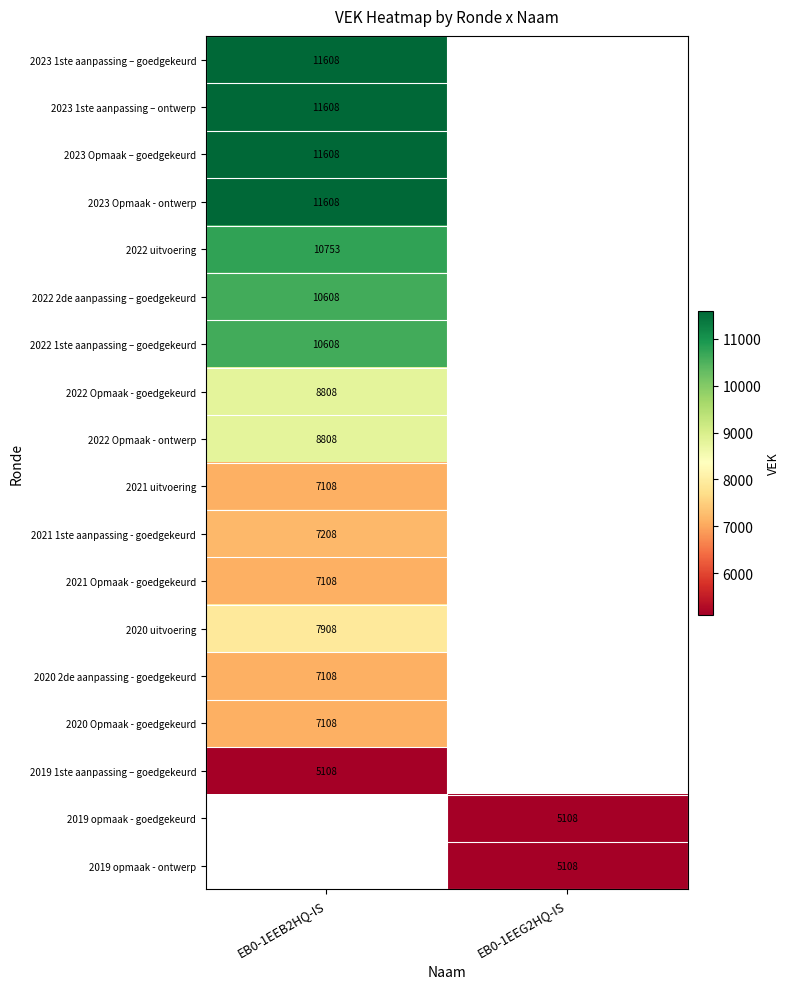

The 2021 Opmaak - goedgekeurd series shows 3045 at EB0-1EEB2HQ-IS. True or false?

False